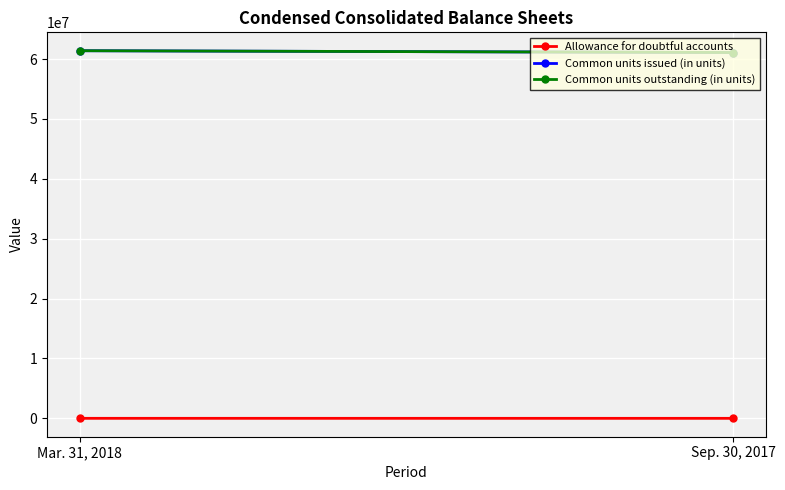

Reading left to right, what are all the values shown in this chart?

Allowance for doubtful accounts: Mar. 31, 2018=4644	Sep. 30, 2017=3044
Common units issued (in units): Mar. 31, 2018=61404000	Sep. 30, 2017=61105000
Common units outstanding (in units): Mar. 31, 2018=61403502	Sep. 30, 2017=61105000